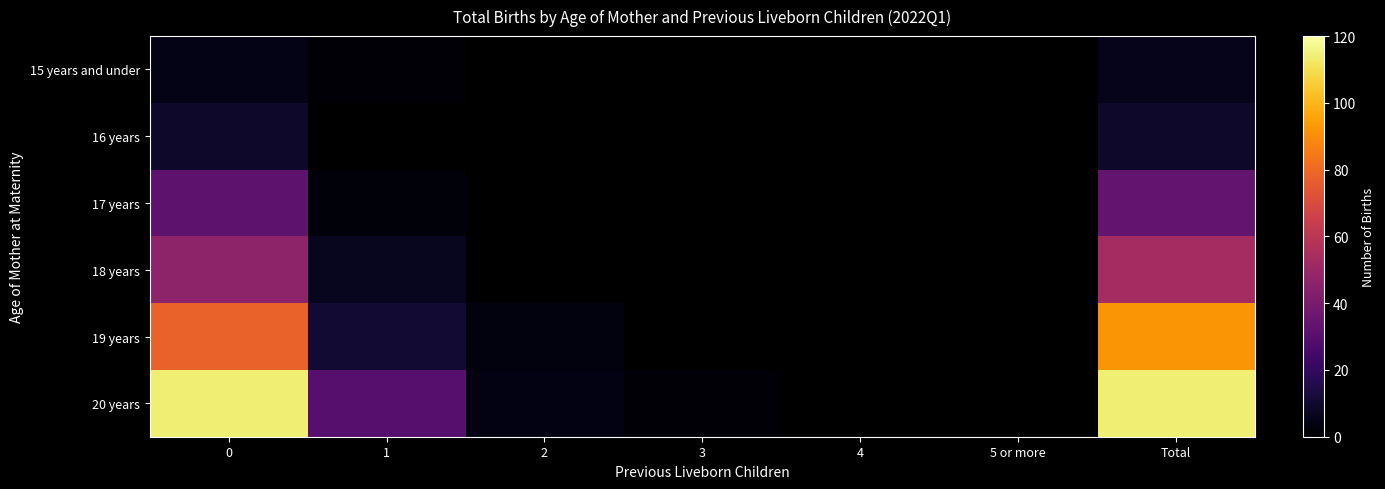

How many positive values does the 16 years series have?

2